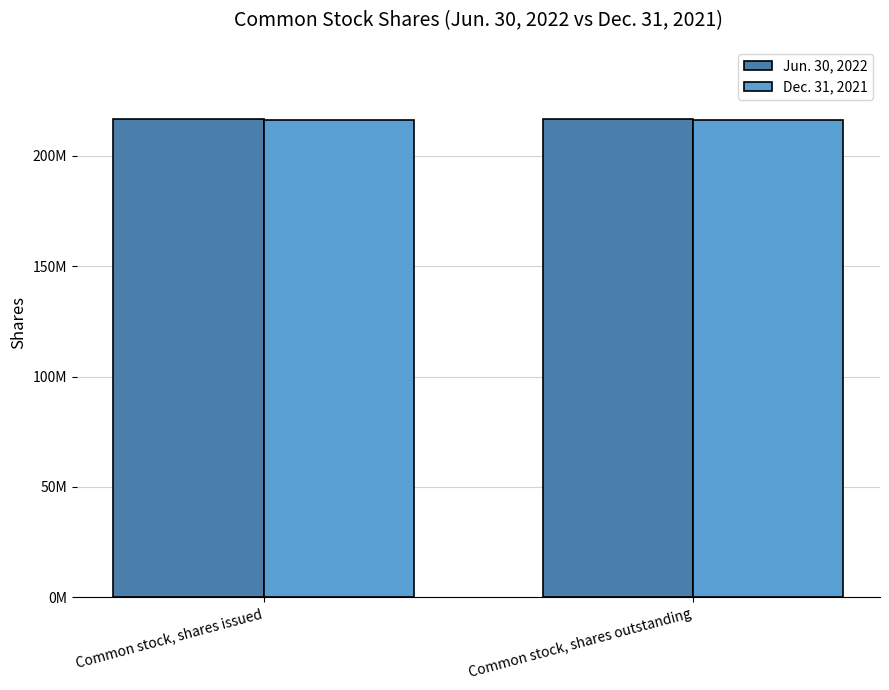

True or false: Jun. 30, 2022 has a value of 46808430 at Common stock, shares outstanding.

False